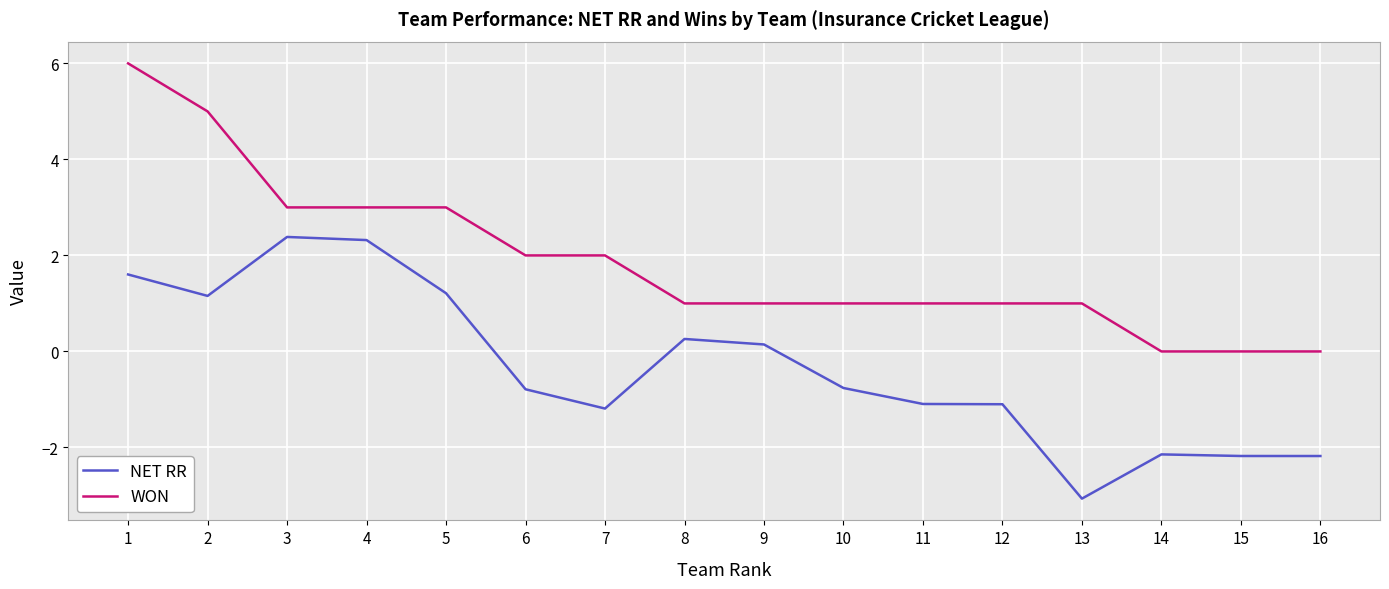

What is the difference between the maximum and minimum values in the WON series?

6.0